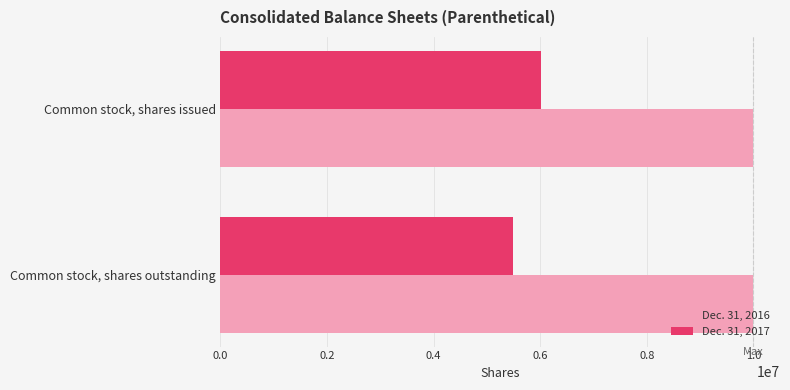

Which series has the largest total across all categories?

Dec. 31, 2016